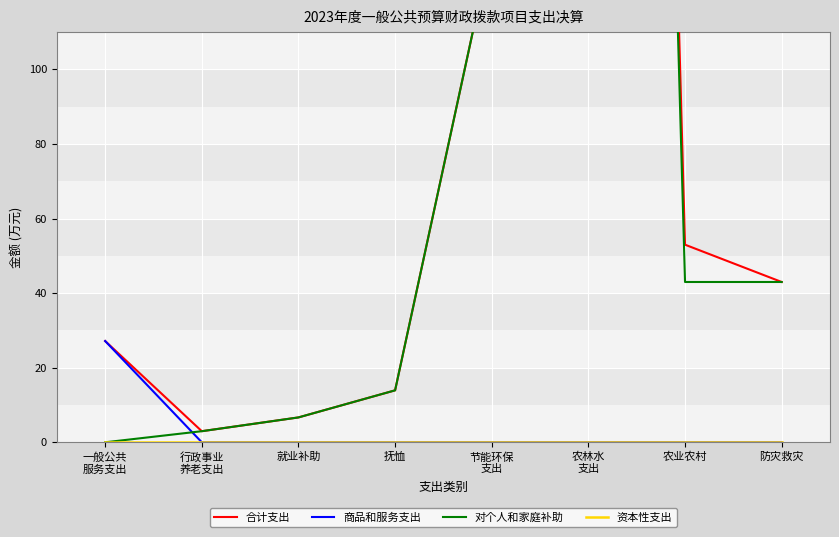

At which category does 对个人和家庭补助 reach its first local peak?

农林水
支出